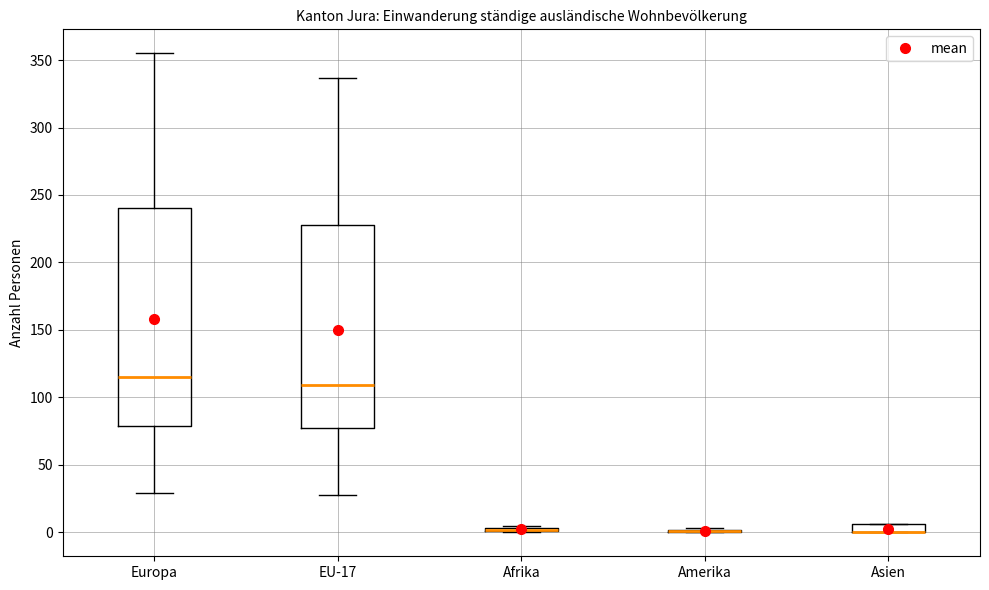

Which box is the tallest, from its lower edge to its upper edge?

Europa